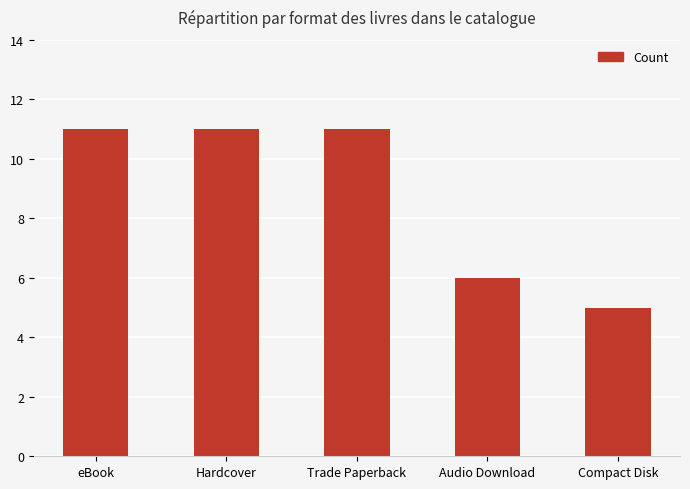

What is the label of the 4th bar from the left?

Audio Download